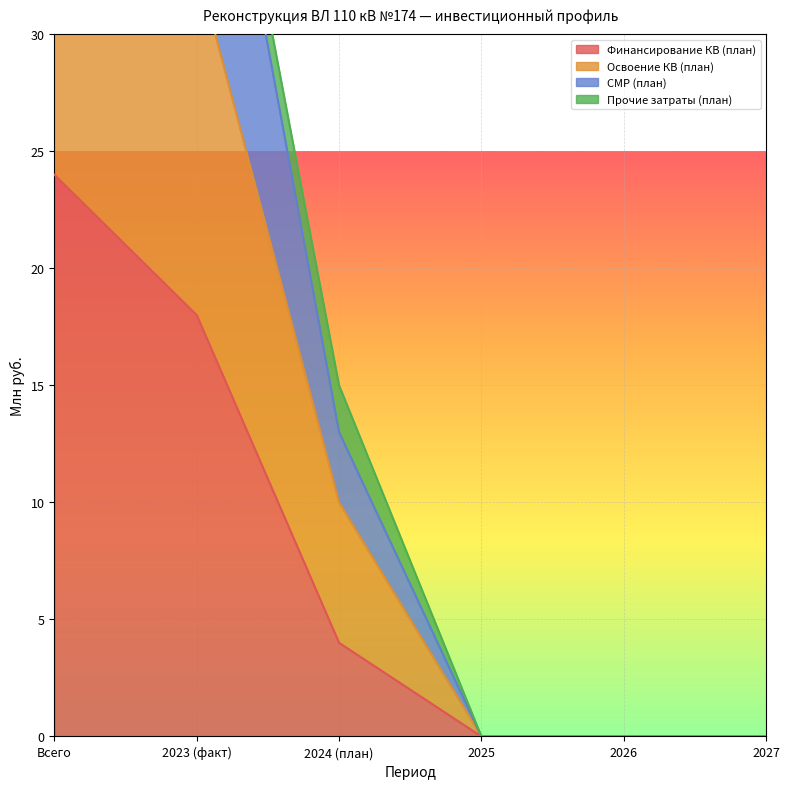

True or false: СМР (план) has more than 2 points higher than both neighbors.

False